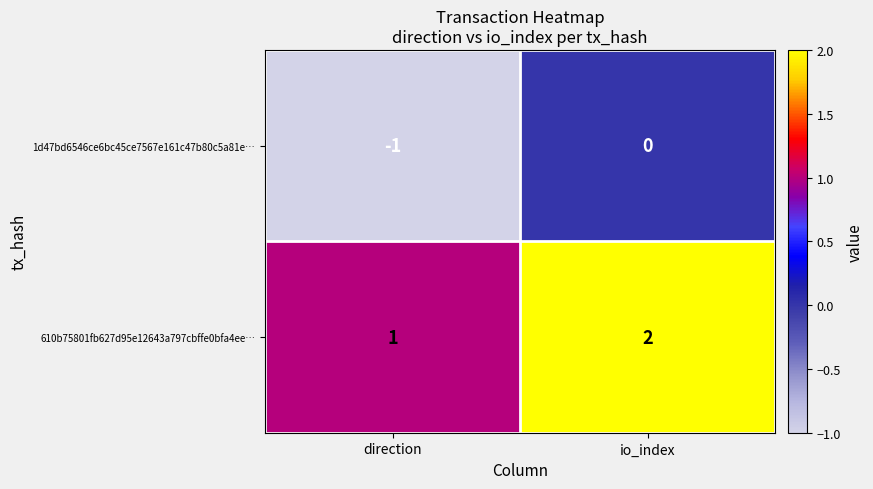

How many categories are shown in the chart?

2